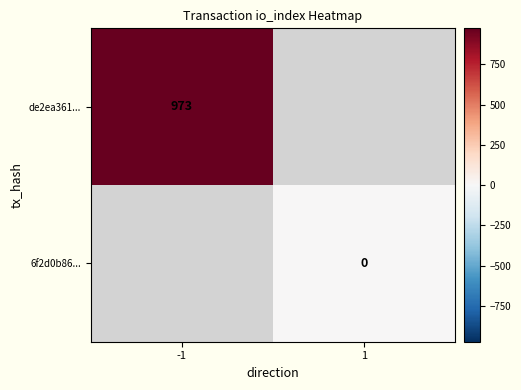

True or false: de2ea361... has a value of 611 at -1.

False